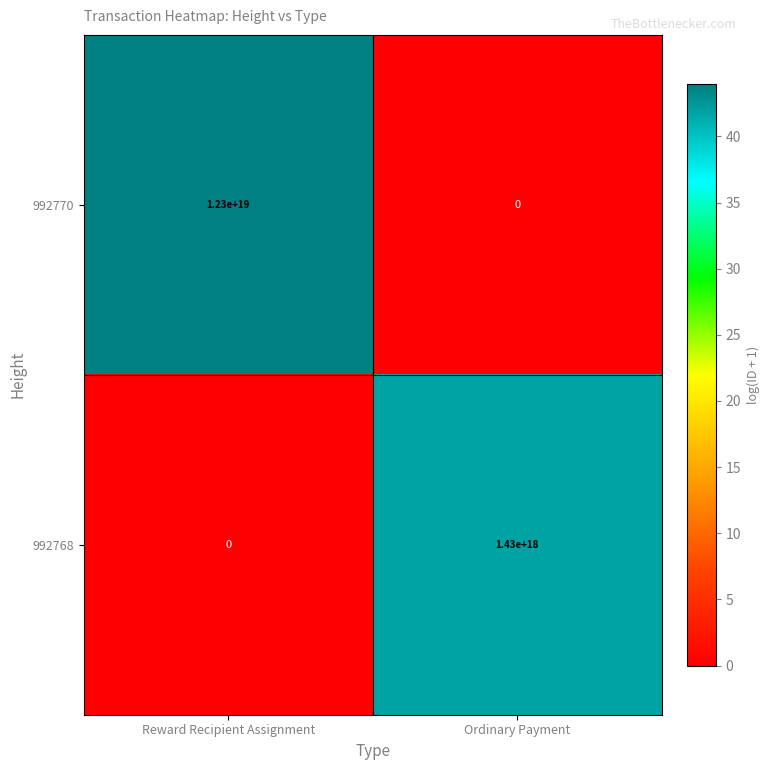

At which category is the sum across all series the highest?

Reward Recipient Assignment